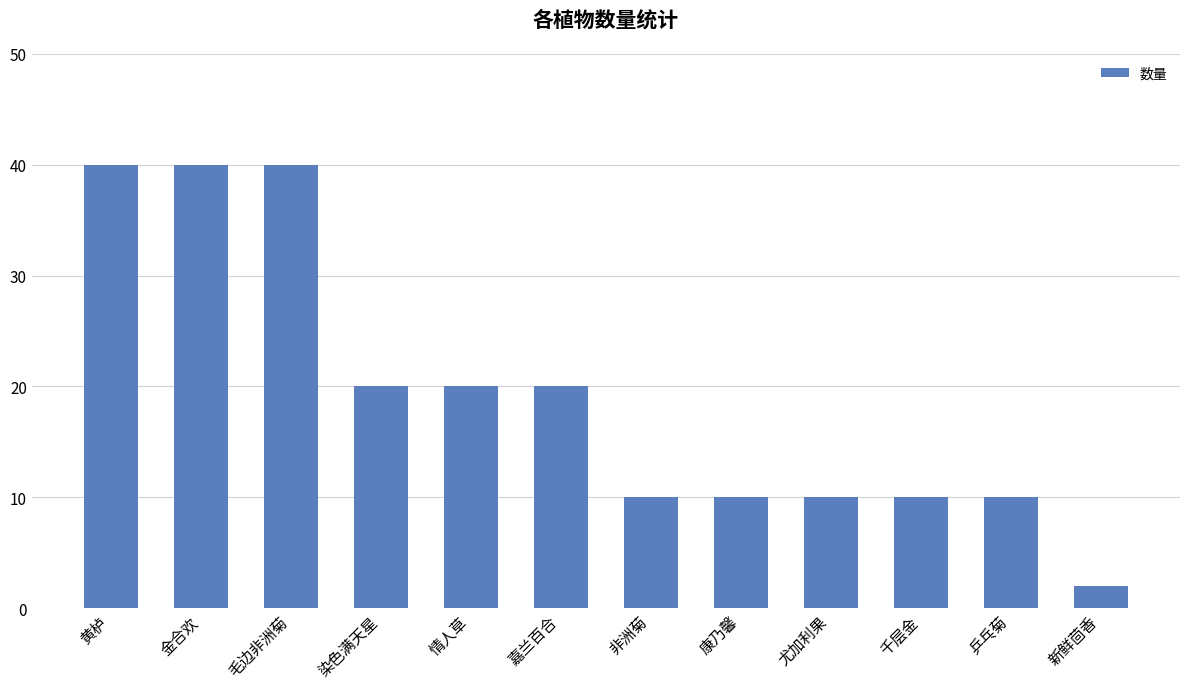

Reading left to right, transcribe all the data shown in this chart.

黄栌=40	金合欢=40	毛边非洲菊=40	染色满天星=20	情人草=20	嘉兰百合=20	非洲菊=10	康乃馨=10	尤加利果=10	千层金=10	乒乓菊=10	新鲜茴香=2